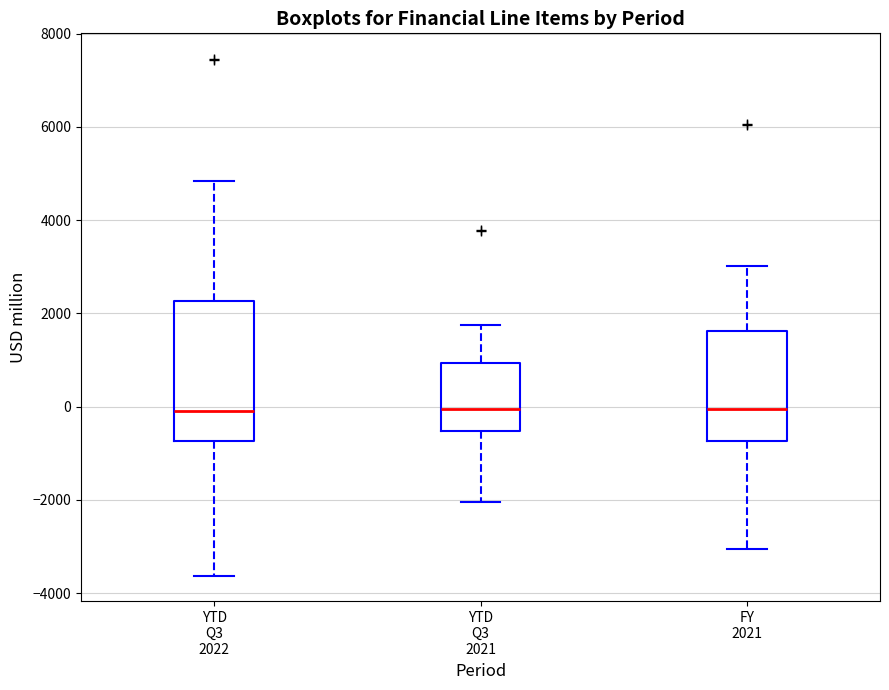

Reading left to right, transcribe this box plot: for each box, give where its median line is, the range the box spans, and where its two whiskers end, as read against the y-axis. The values are not printed on the chart, so give them approximately, as read against the axis.

YTD Q3 2022: median 0, box -800 to 2200, whiskers -3600 to 4800
YTD Q3 2021: median 0, box -600 to 1000, whiskers -2000 to 1800
FY 2021: median 0, box -800 to 1600, whiskers -3000 to 3000